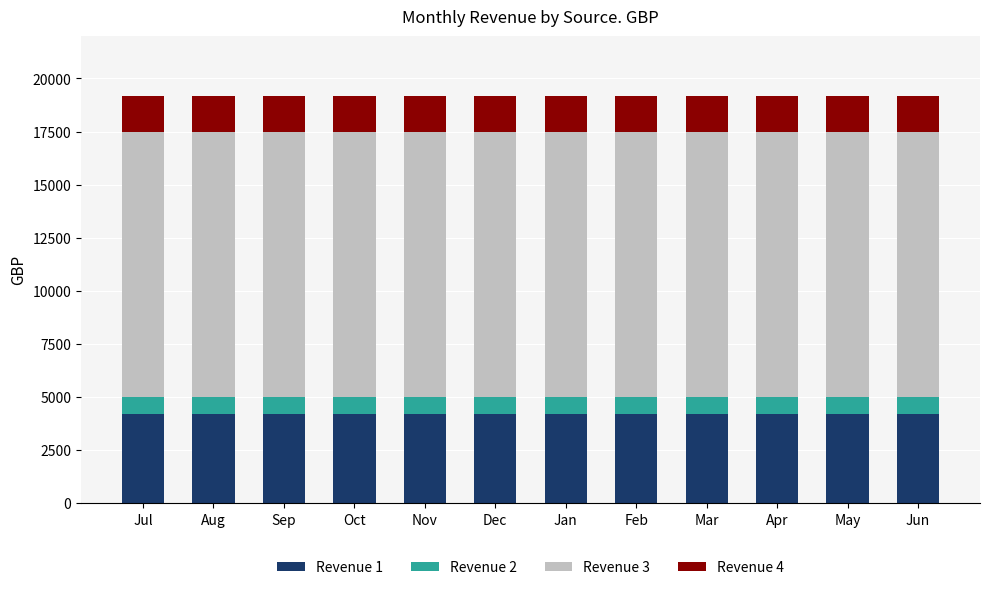

What are all the series names shown in the legend?

Revenue 1, Revenue 2, Revenue 3, Revenue 4